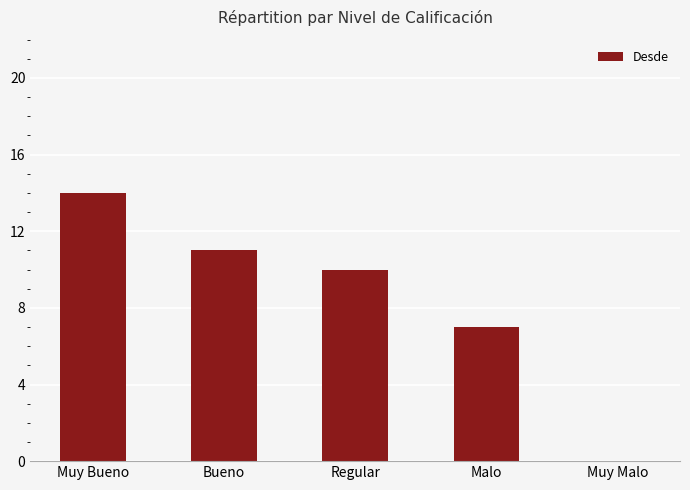

Which has a higher value, Malo or Bueno?

Bueno